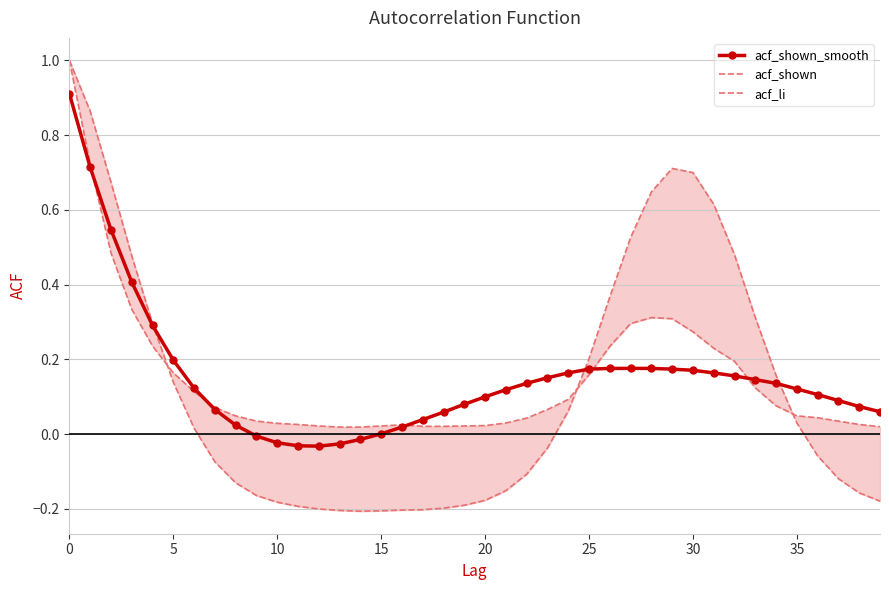

How many interior local peaks does the acf_li series have?

1